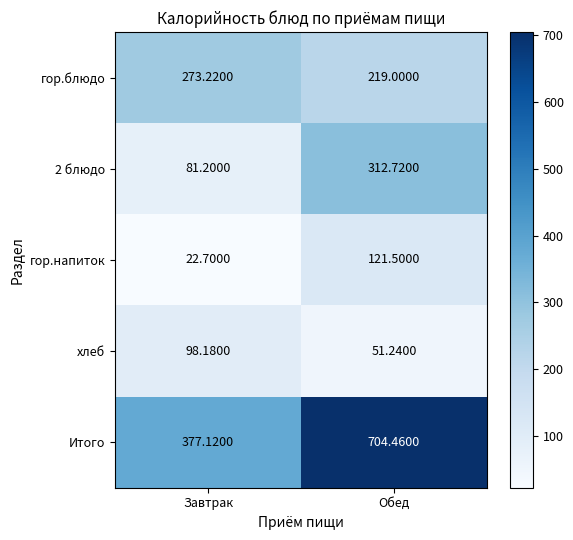

What is the maximum value shown in the chart?

704.5